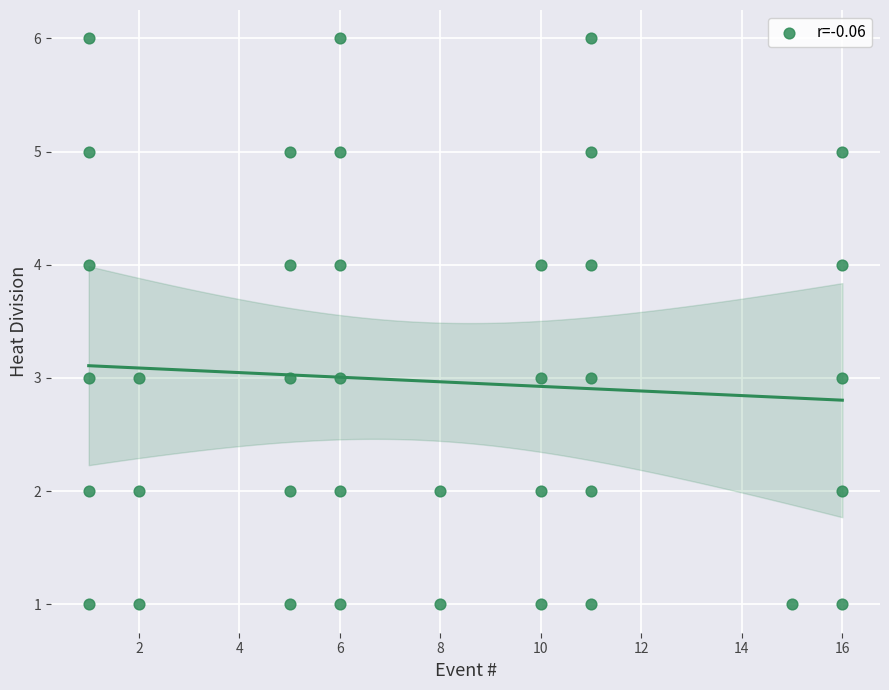

What is the range of Y values (max minus min)?

5